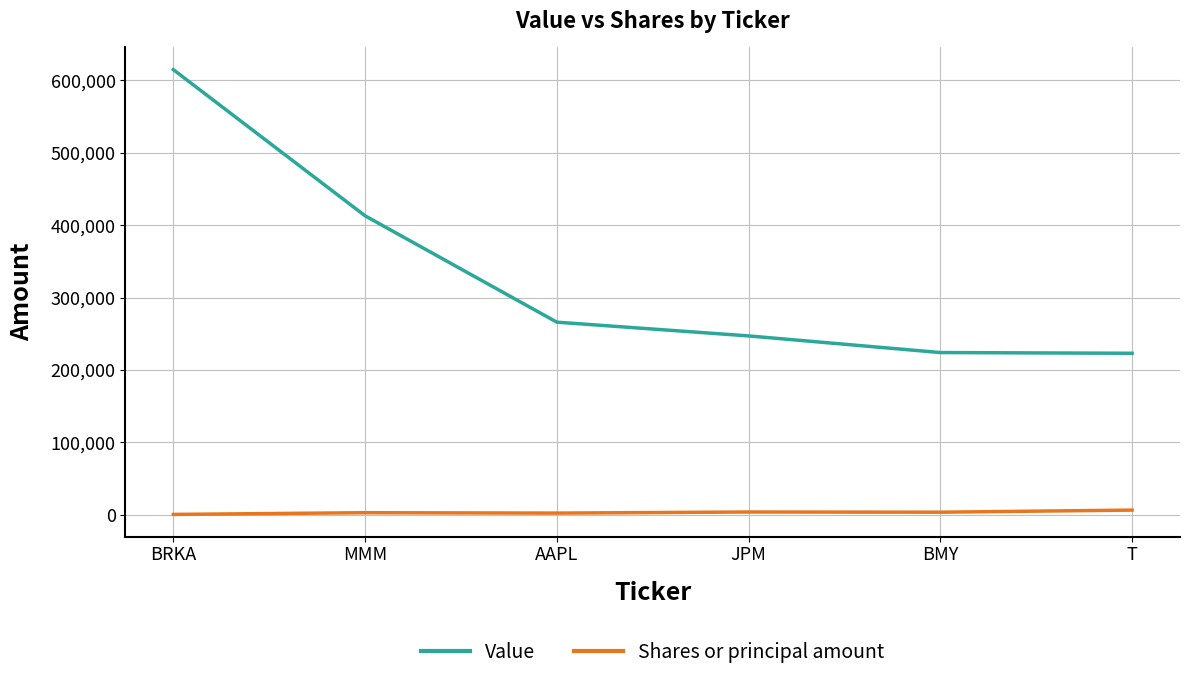

At which category is the sum across all series the highest?

BRKA